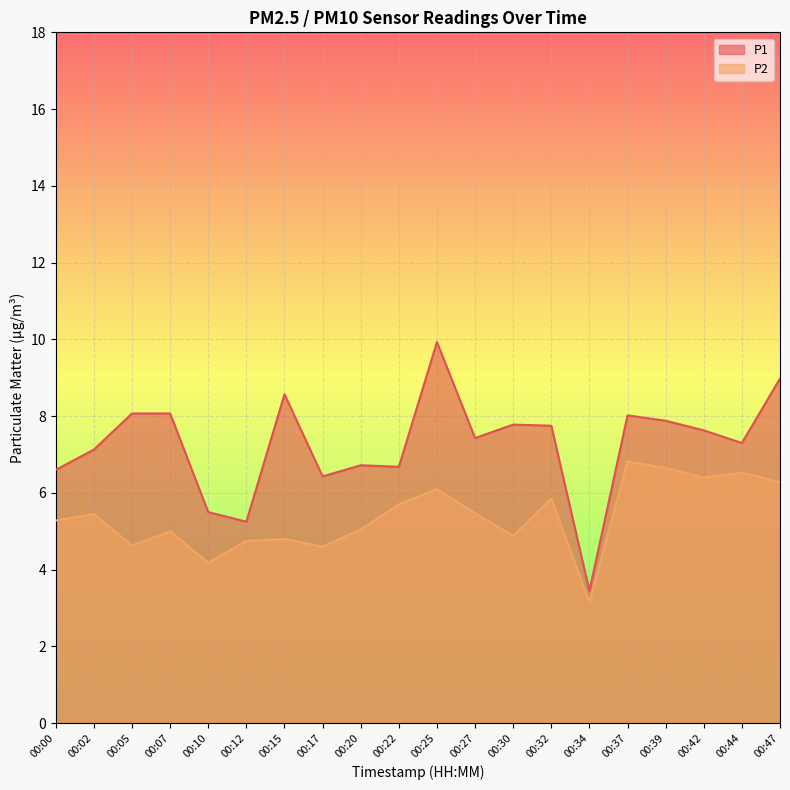

Which series has the widest spread of values?

P1